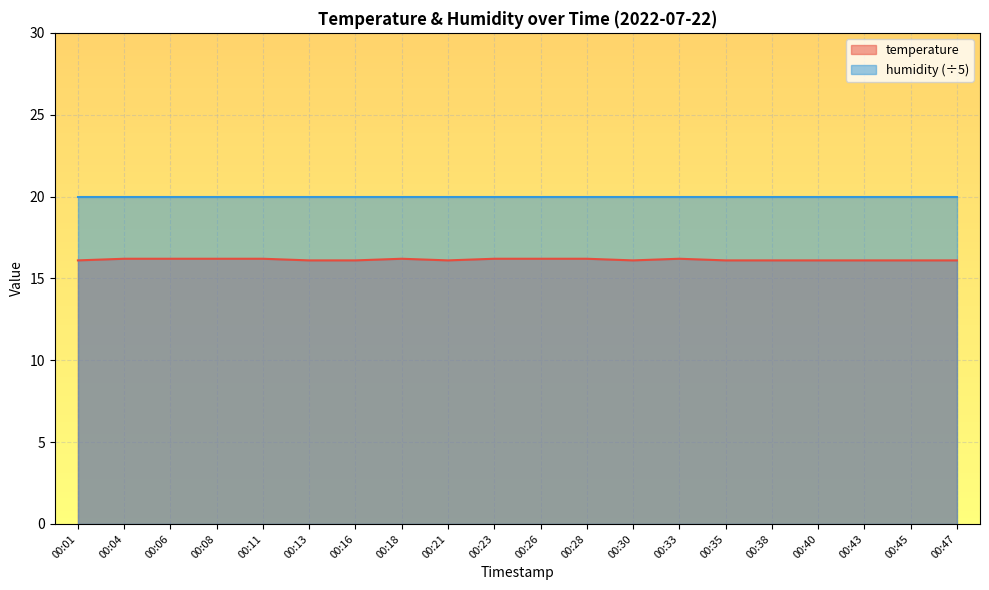

What is the smallest value displayed?

16.1